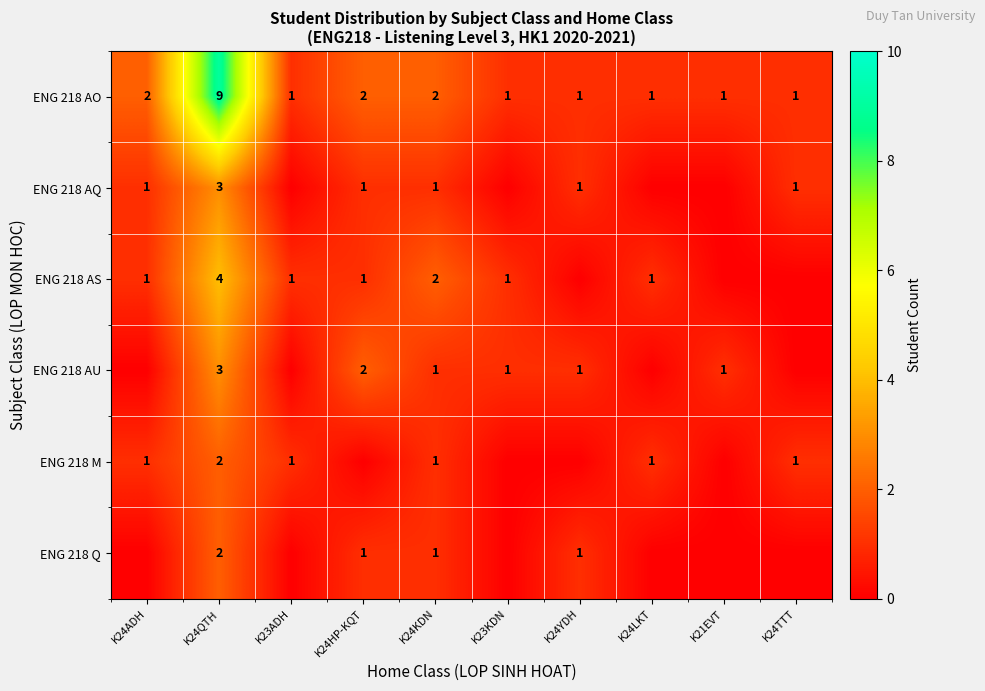

What is the difference between the maximum and minimum values in the ENG 218 AO series?

8